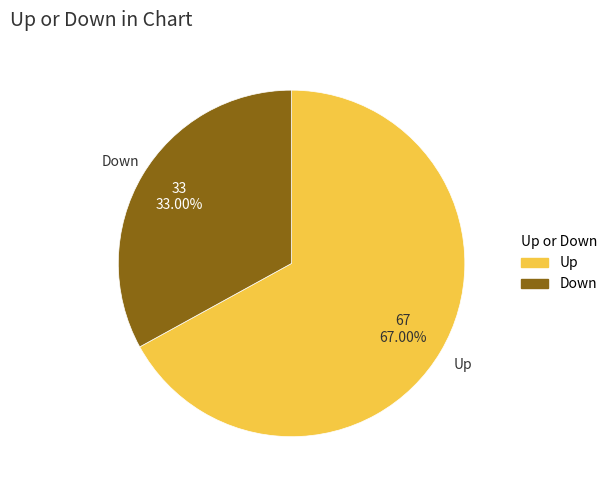

Is there any slice that represents more than half of the pie?

Yes